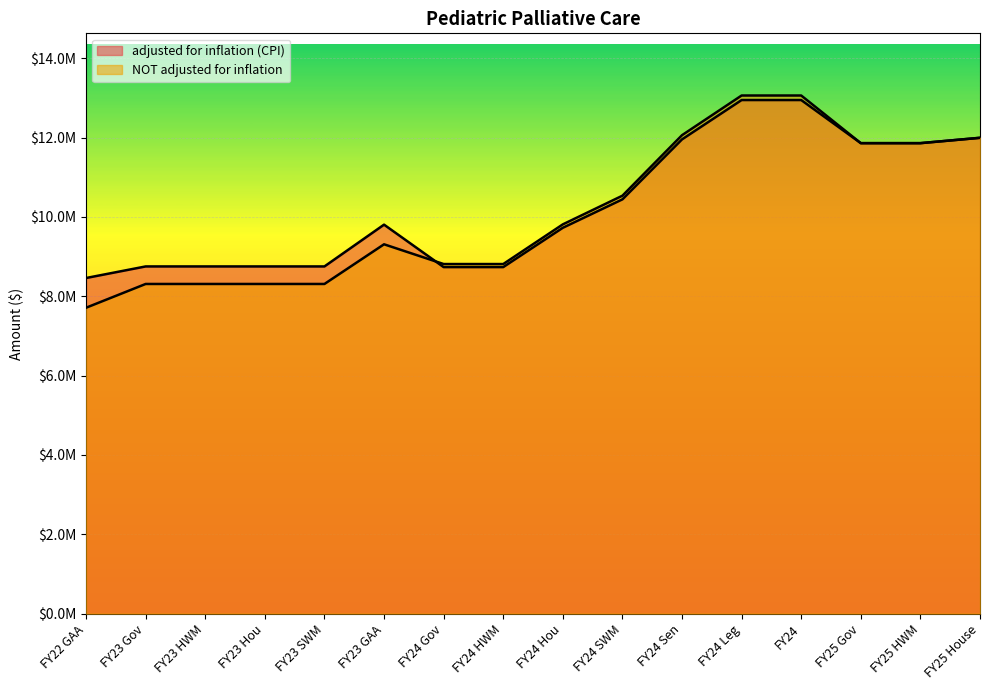

What position from the left is FY25 House?

16